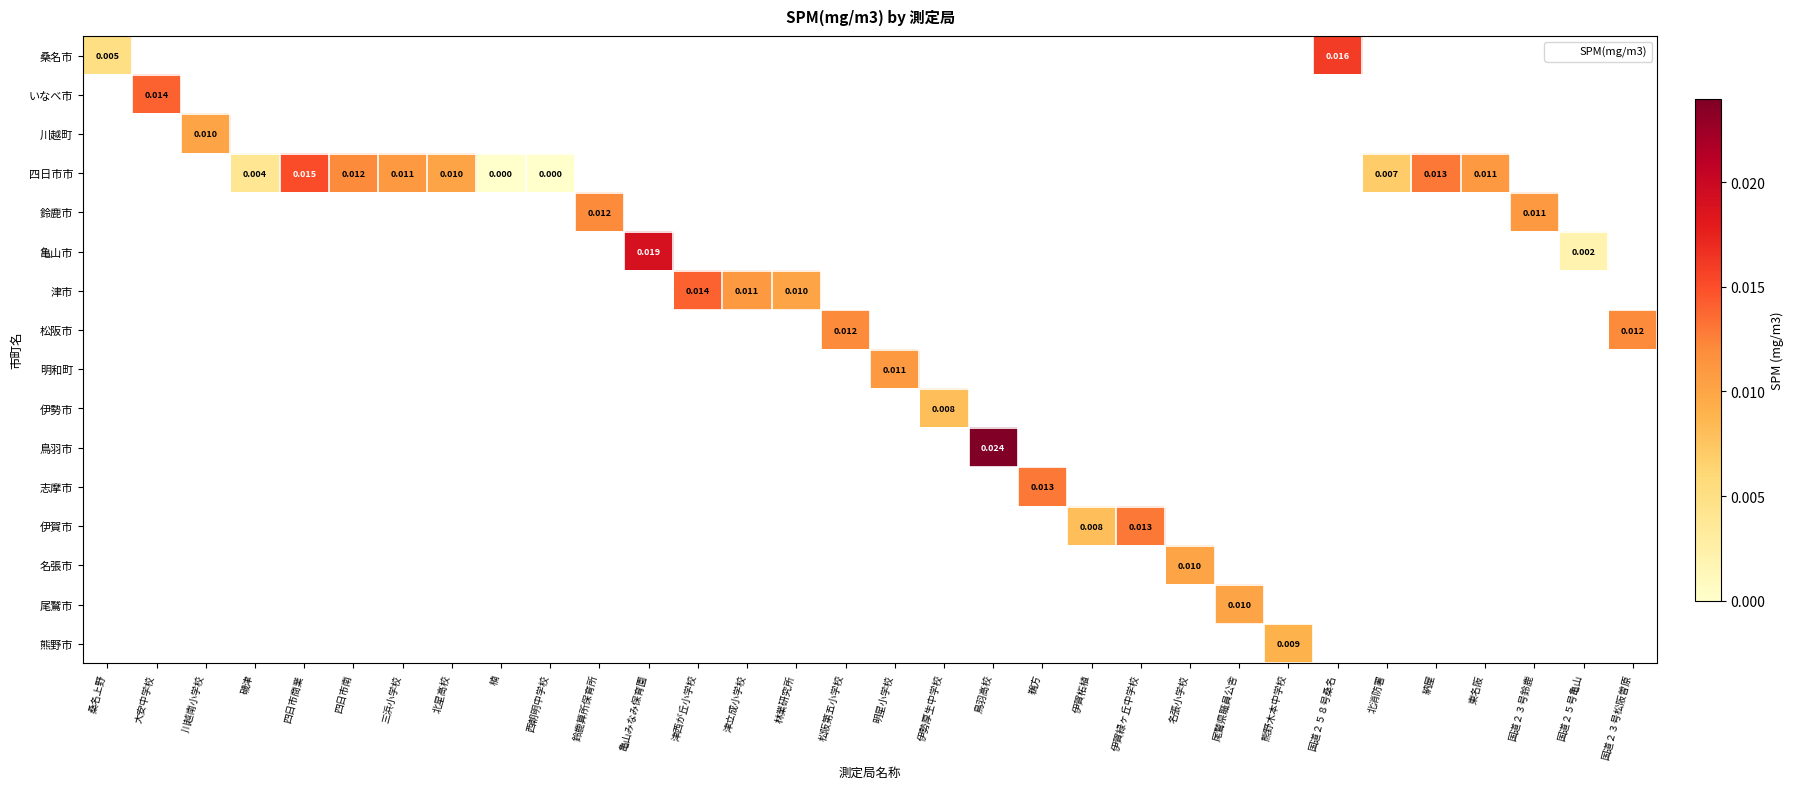

Is the value of 鈴鹿市 at 納屋 greater than the value of 松阪市 at 鈴鹿算所保育所?

No